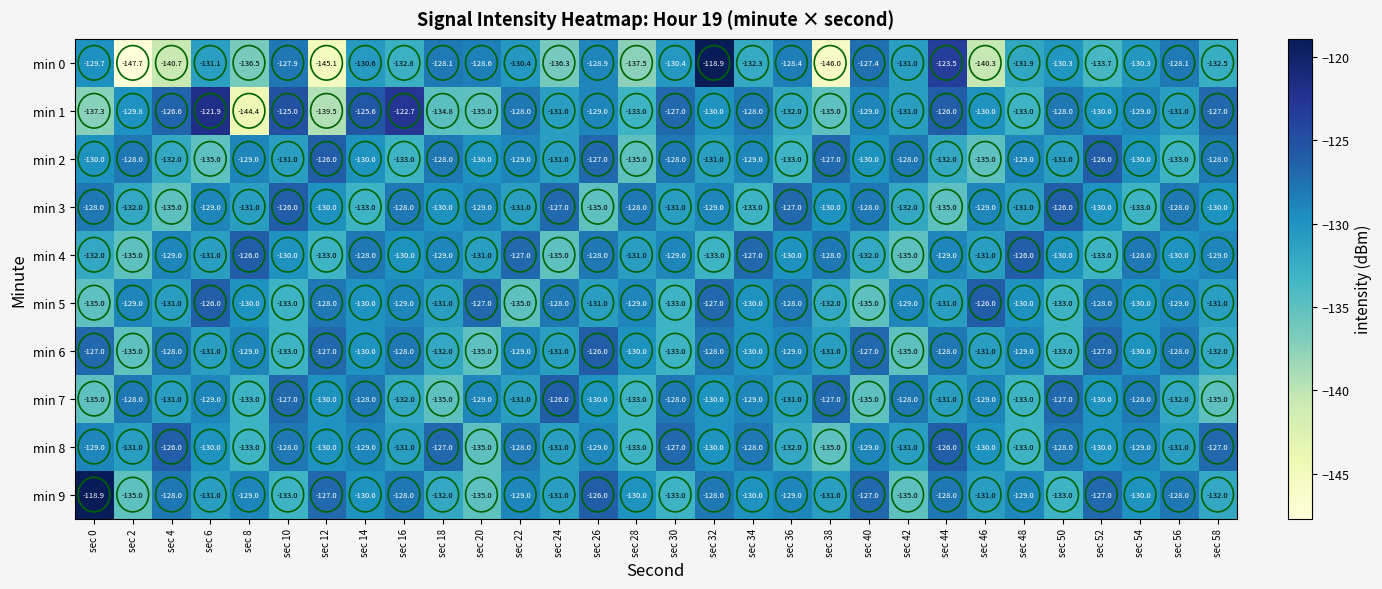

Where does the min 8 series first go above -130?

sec 0